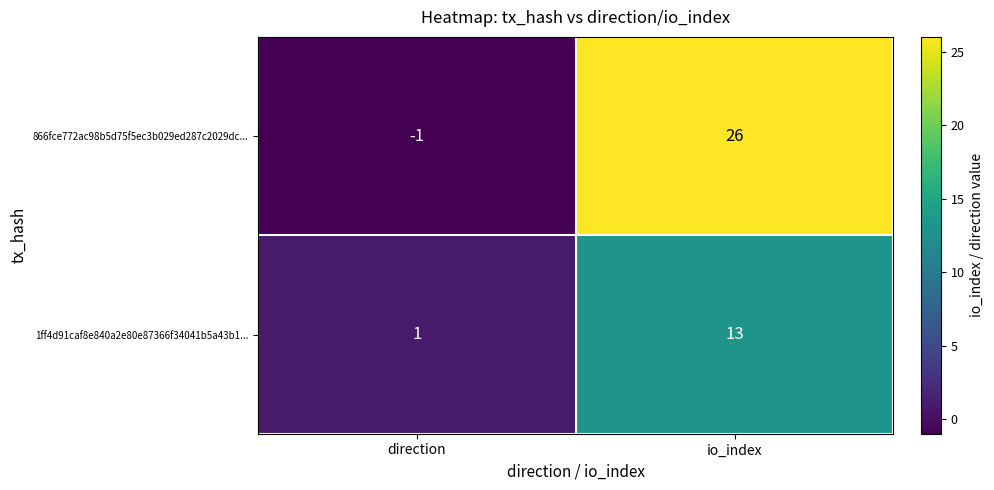

Reading left to right, what are all the values shown in this chart?

866fce772ac98b5d75f5ec3b029ed287c2029dc...: direction=-1	io_index=26
1ff4d91caf8e840a2e80e87366f34041b5a43b1...: direction=1	io_index=13